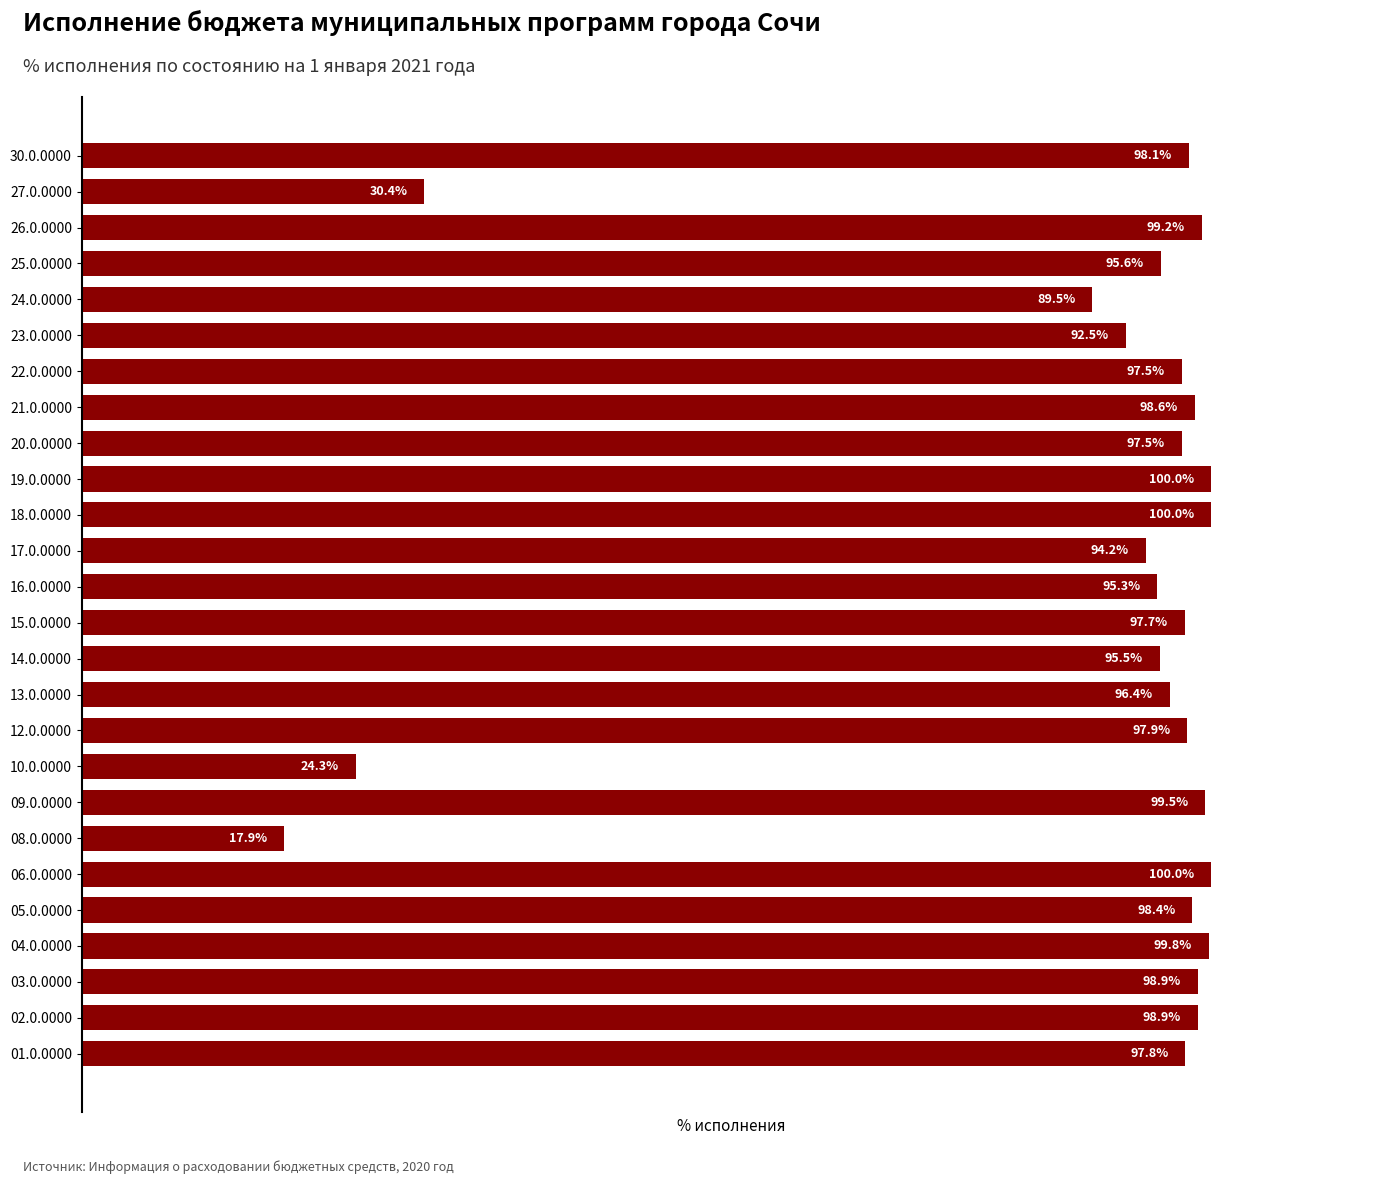

Between 24.0.0000 and 10.0.0000, which is larger?

24.0.0000